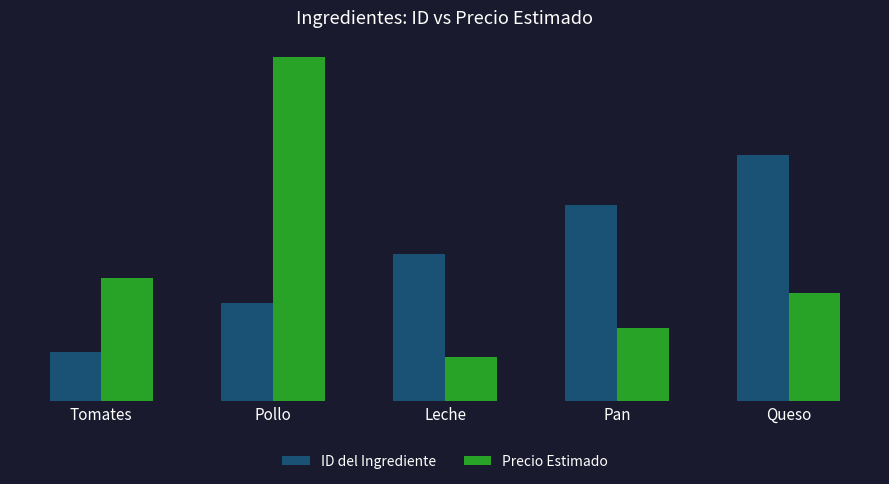

What are all the series names shown in the legend?

ID del Ingrediente, Precio Estimado